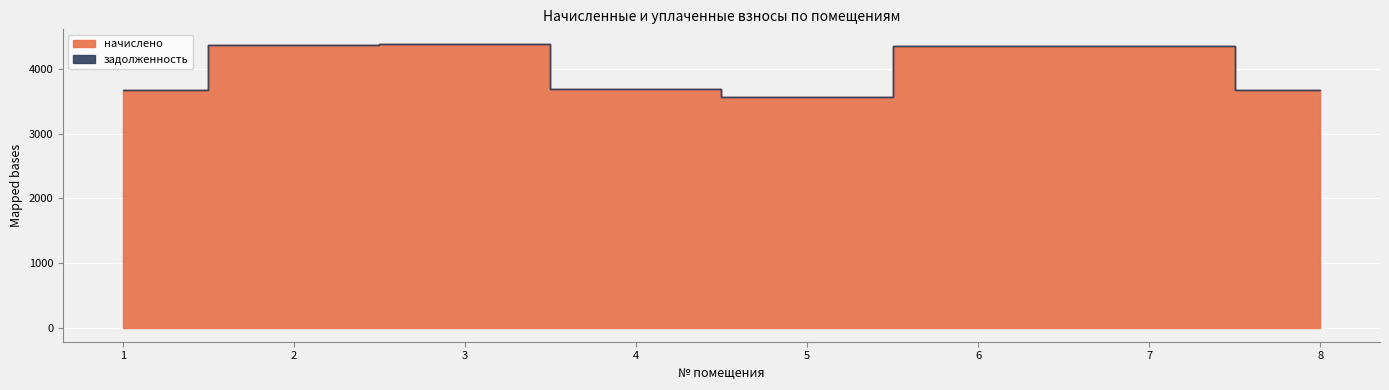

Which series has the widest spread of values?

начислено